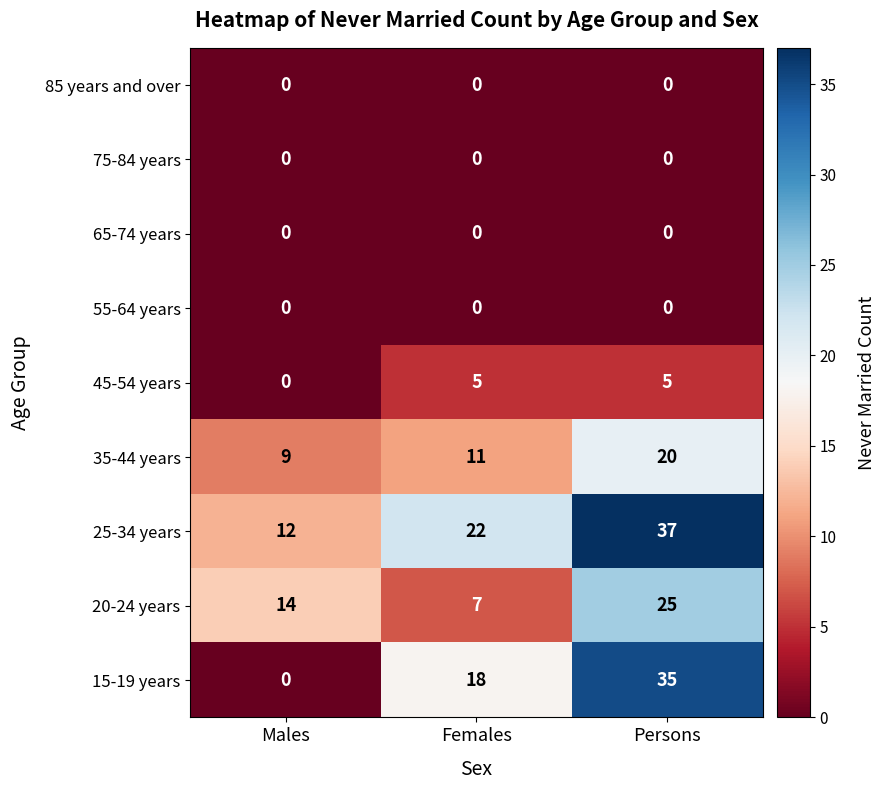

Is the value of 45-54 years at Females greater than the value of 65-74 years at Females?

Yes